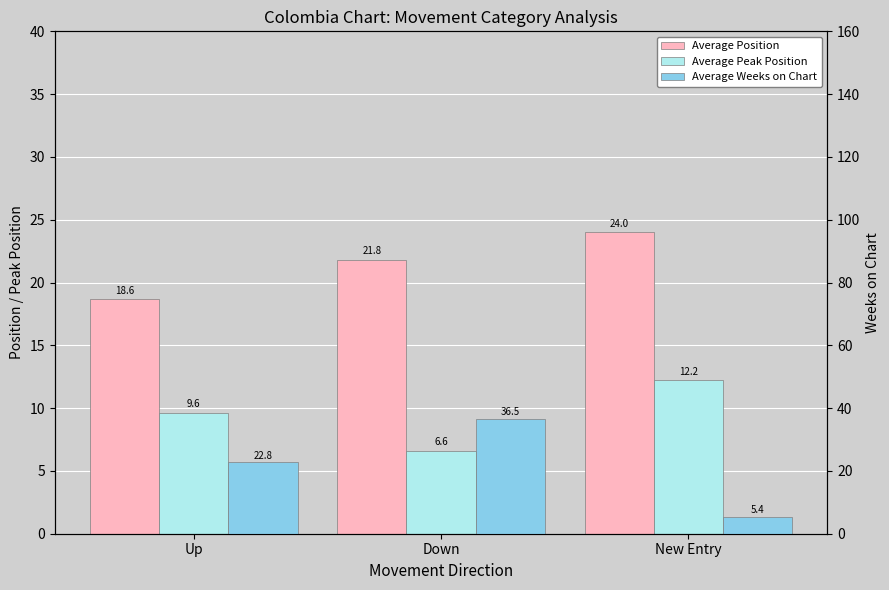

Rank the series by their maximum value, from highest to lowest.

Average Weeks on Chart, Average Position, Average Peak Position